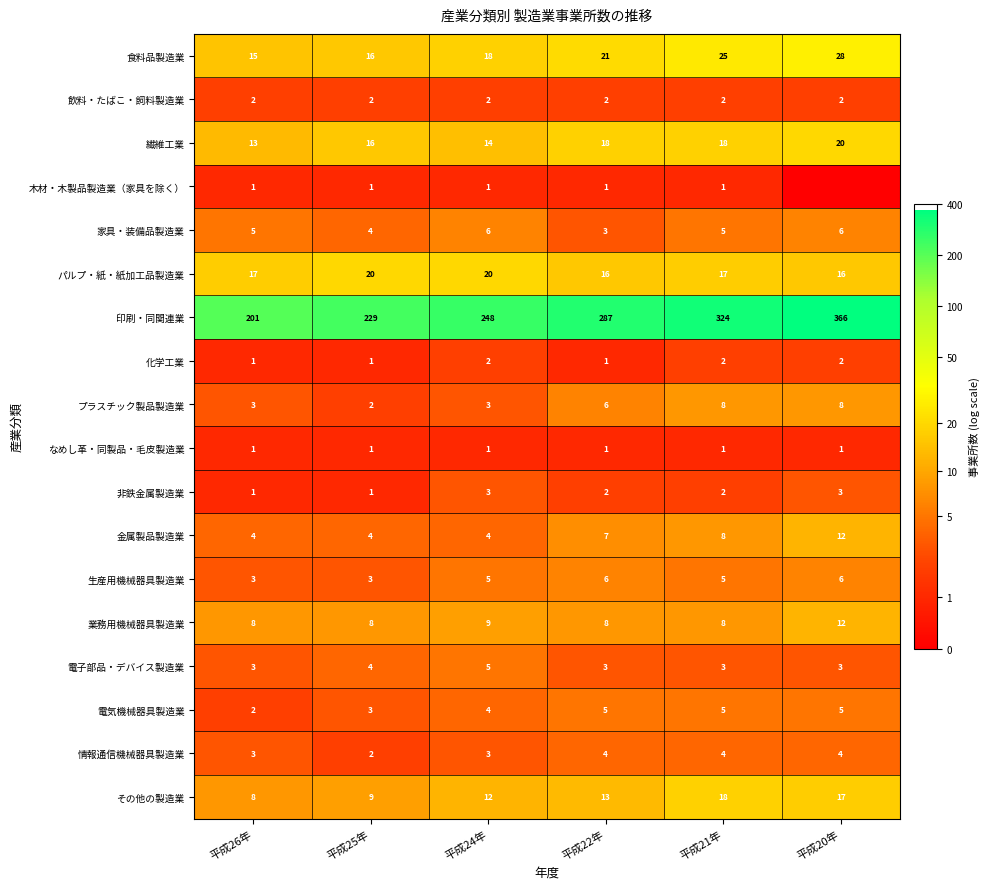

What is the average value of the 情報通信機械器具製造業 series?

3